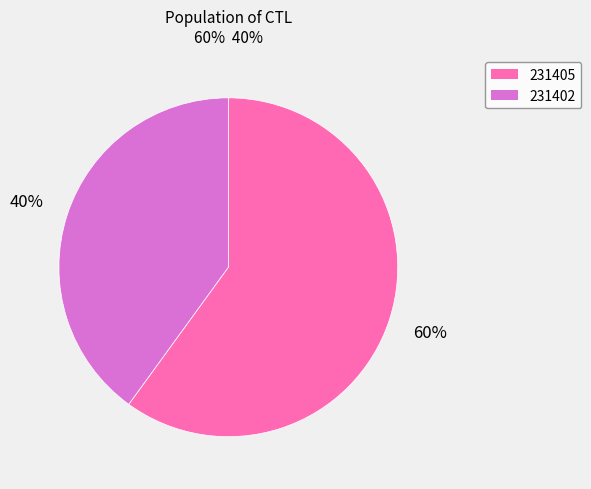

Which slice is the largest?

231405